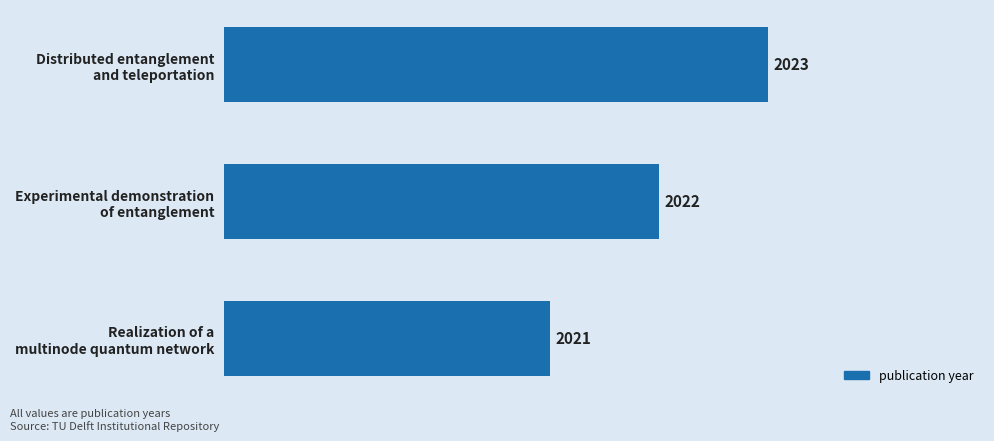

What is the average value?

2022